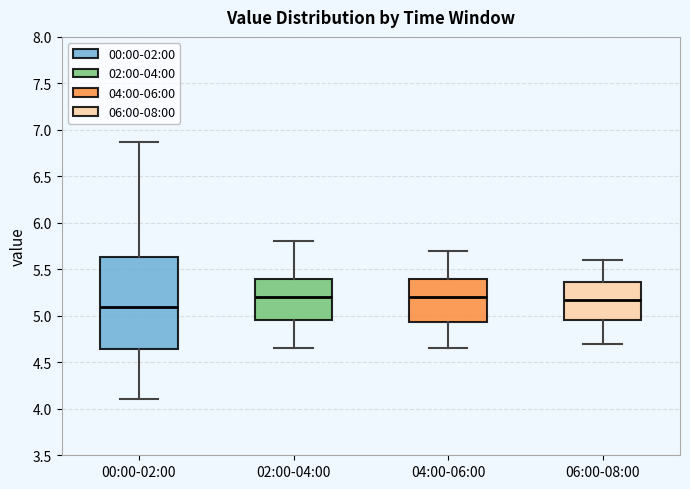

Reading left to right, read every box against the y-axis: the position of its median line, the range the box covers, and the ends of its whiskers. The values are not printed on the chart, so give them approximately, as read against the axis.

00:00-02:00: median 5.10, box 4.65 to 5.65, whiskers 4.10 to 6.85
02:00-04:00: median 5.20, box 4.95 to 5.40, whiskers 4.65 to 5.80
04:00-06:00: median 5.20, box 4.95 to 5.40, whiskers 4.65 to 5.70
06:00-08:00: median 5.20, box 4.95 to 5.35, whiskers 4.70 to 5.60